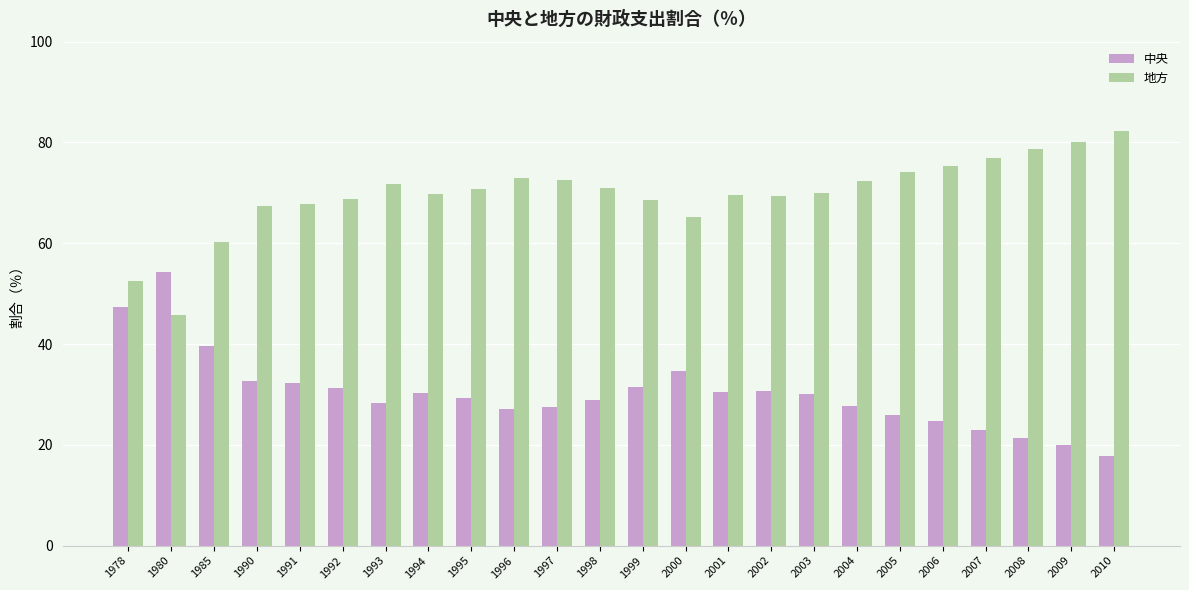

The 中央 series shows 16.6 at 1991. True or false?

False